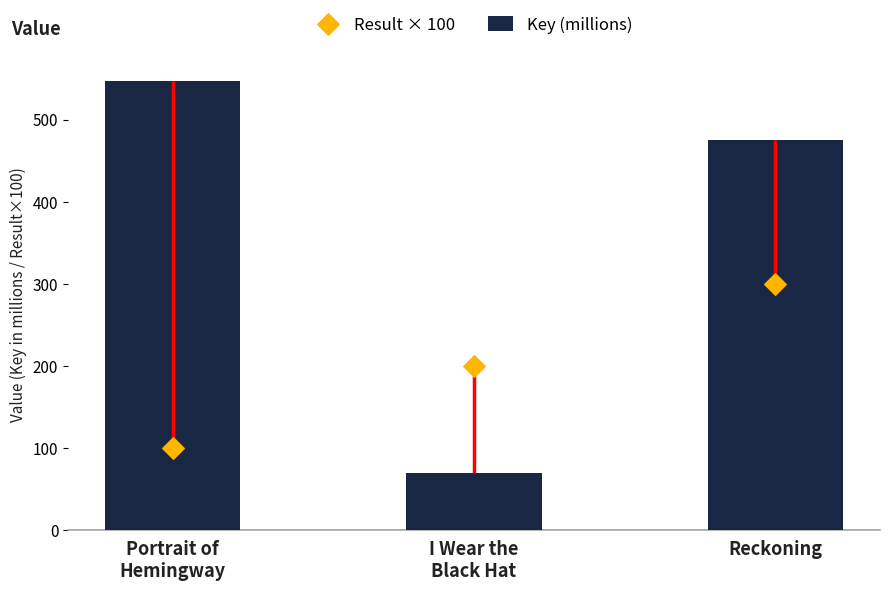

At how many categories does at least one series exceed 529?

1